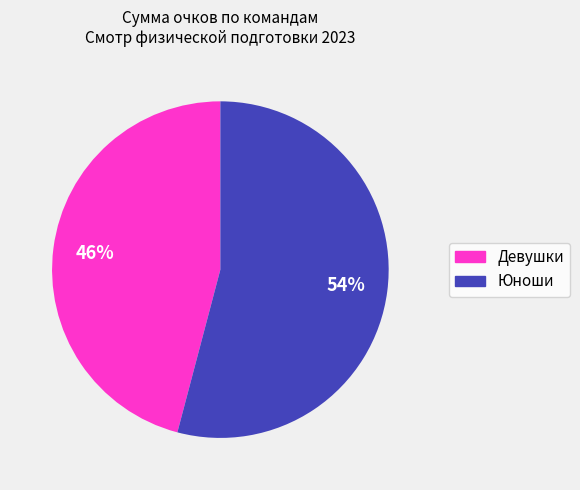

To the nearest percent, what is the average slice percentage?

50%